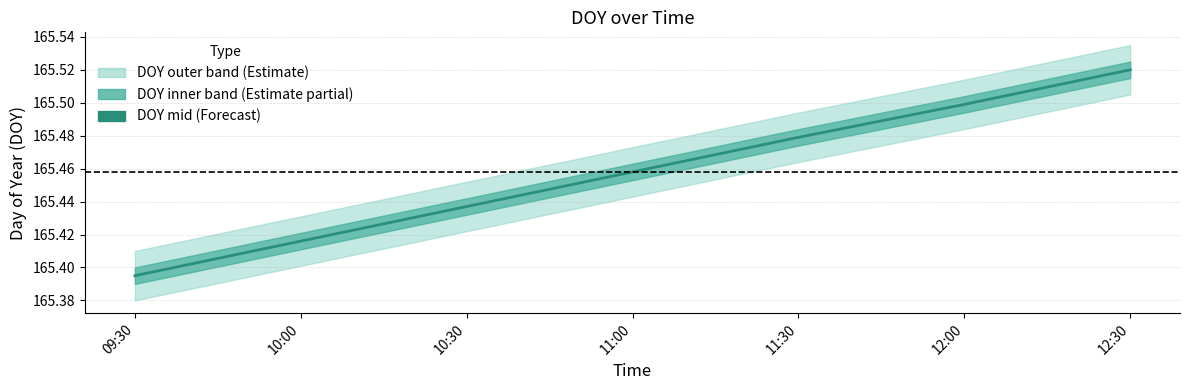

Is it true that DOY_upper equals 43.0 at 09:30?

False